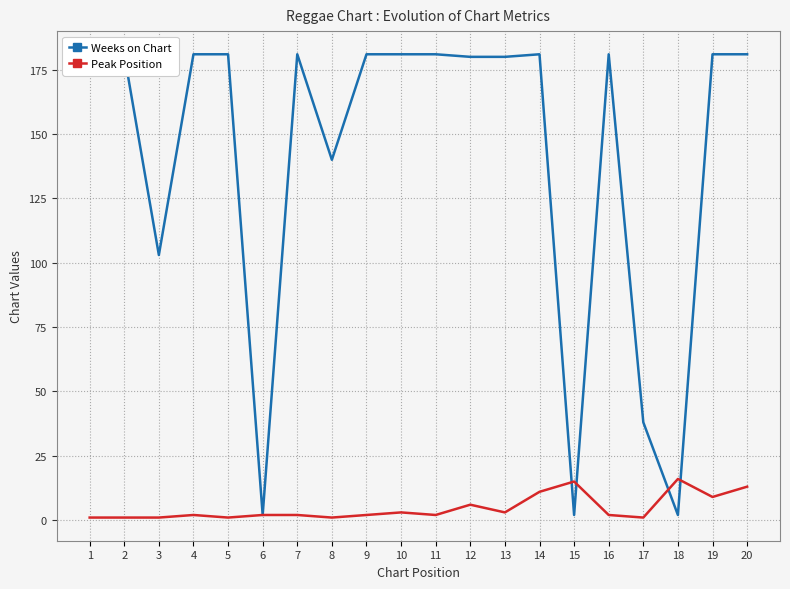

At which category is the sum across all series the highest?

20